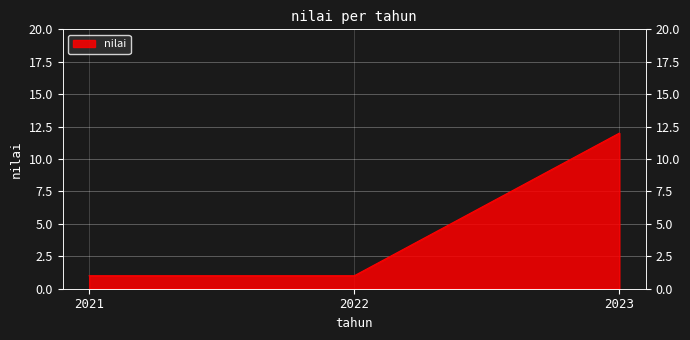

The value at 2022 is 1. True or false?

True